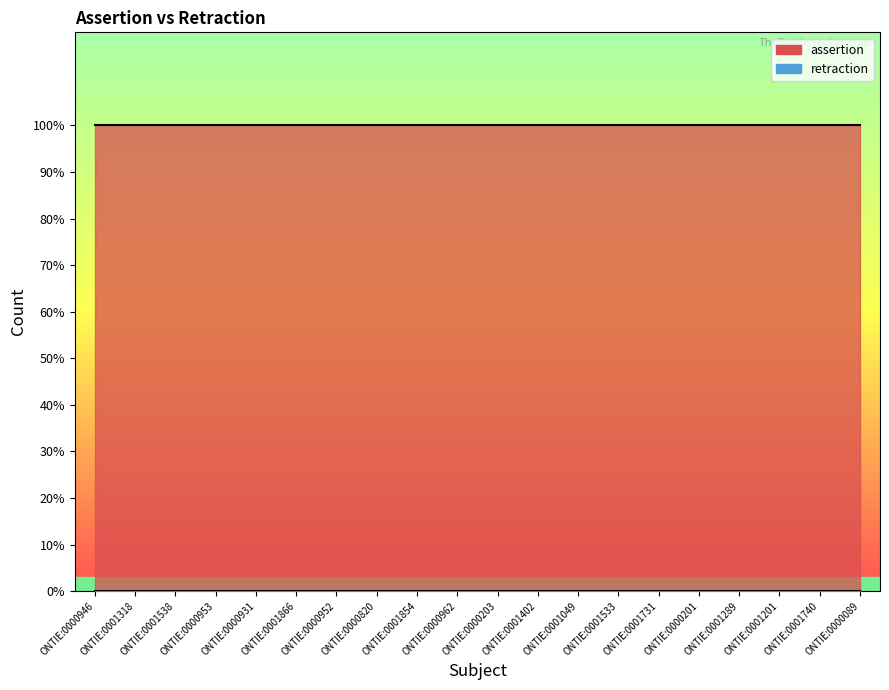

List the labels in order of assertion value, largest first.

ONTIE:0000946, ONTIE:0001318, ONTIE:0001538, ONTIE:0000953, ONTIE:0000931, ONTIE:0001866, ONTIE:0000952, ONTIE:0000820, ONTIE:0001854, ONTIE:0000962, ONTIE:0000203, ONTIE:0001402, ONTIE:0001049, ONTIE:0001533, ONTIE:0001731, ONTIE:0000201, ONTIE:0001289, ONTIE:0001201, ONTIE:0001740, ONTIE:0000089